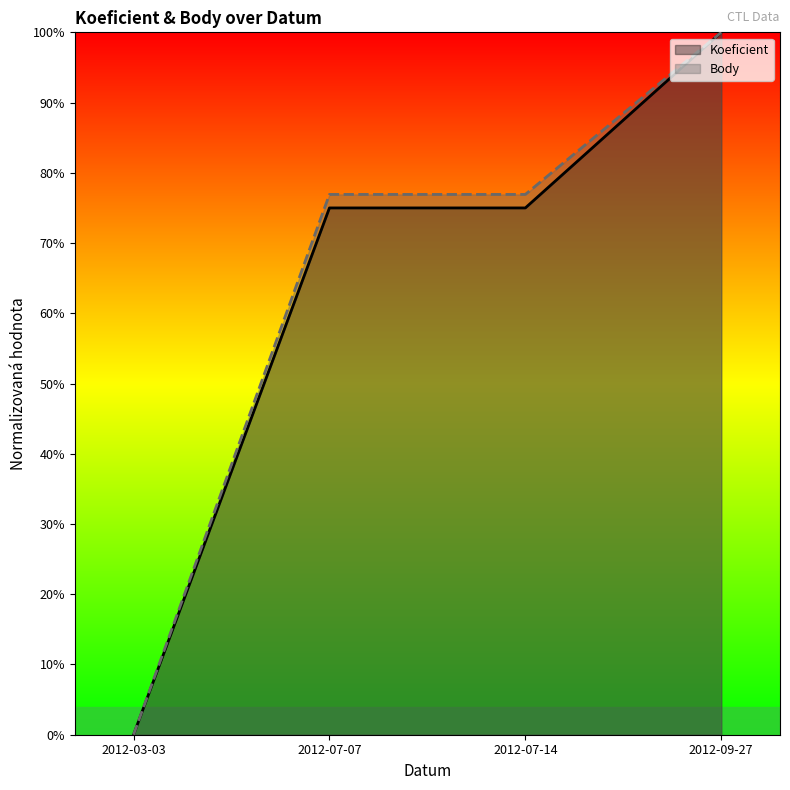

Rank the categories by Body value from lowest to highest.

2012-03-03, 2012-07-07, 2012-07-14, 2012-09-27